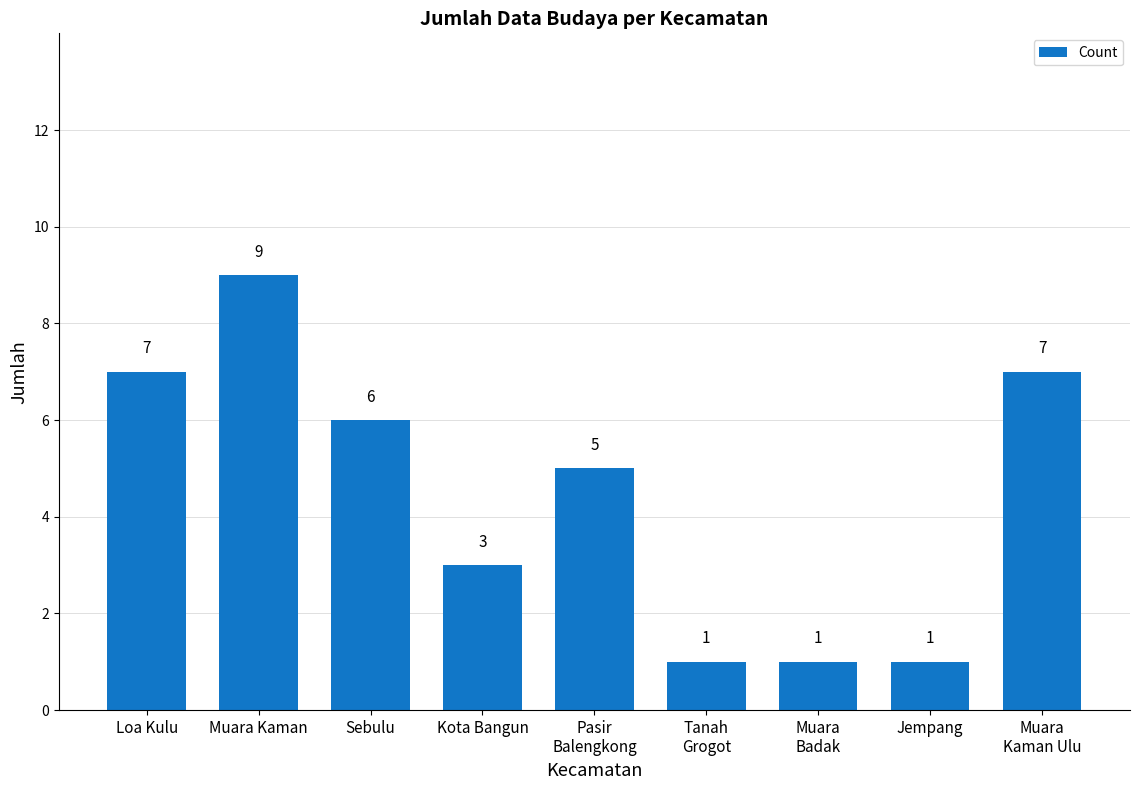

What is the greatest value displayed?

9